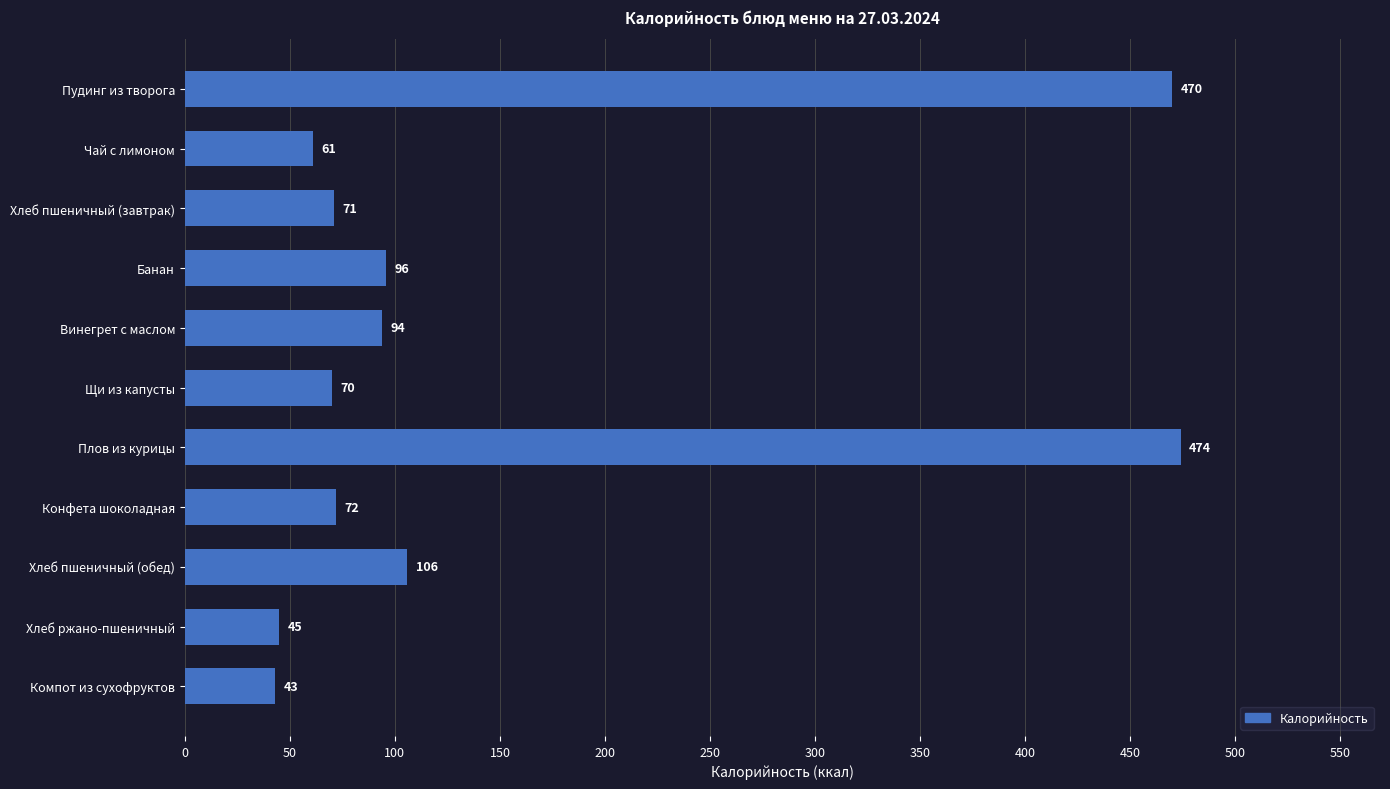

What is the greatest value displayed?

474